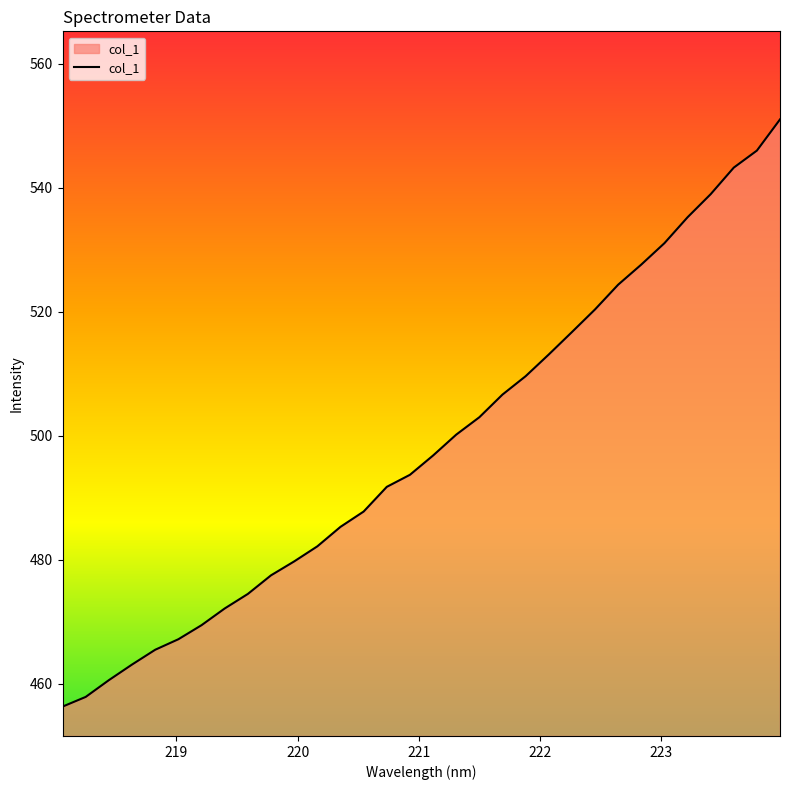

Reading left to right, extract all data points from this chart.

456.3	457.9	460.6	463.1	465.5	467.2	469.5	472.2	474.5	477.5	479.8	482.2	485.3	487.8	491.8	493.7	496.8	500.2	503.0	506.7	509.6	513.1	516.7	520.4	524.4	527.6	531.1	535.3	539.0	543.3	546.0	551.0